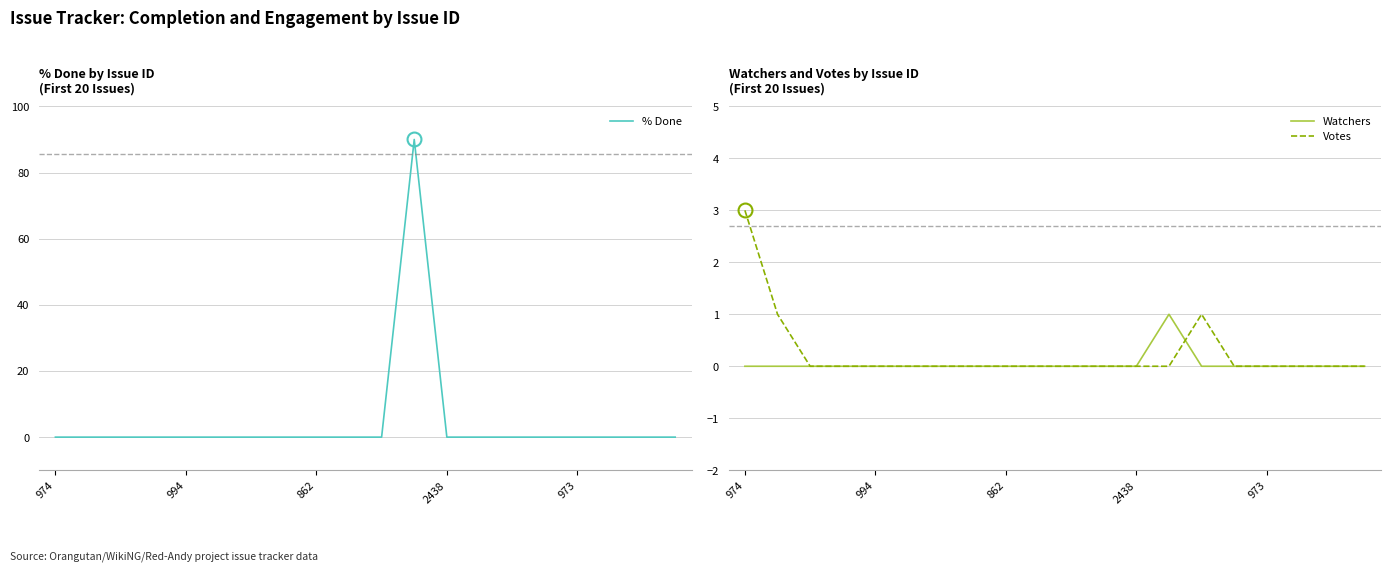

What are all the series names shown in the legend?

% Done, Watchers, Votes